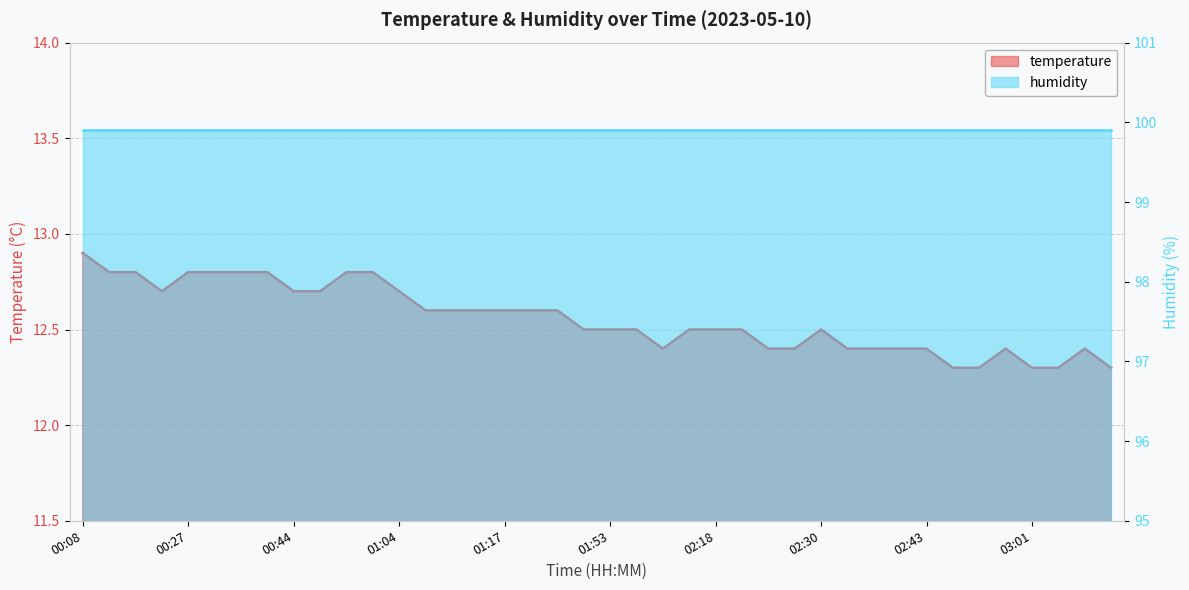

Which label corresponds to the largest value in the chart?

00:08